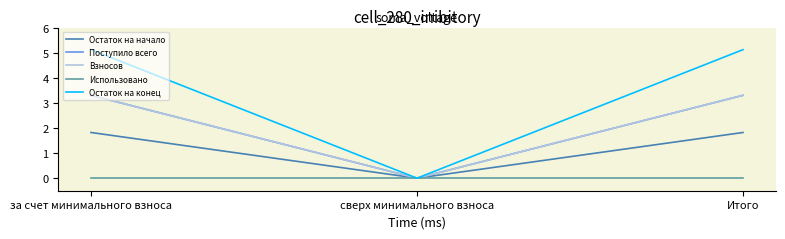

At which label does Поступило всего first exceed 3?

за счет минимального взноса